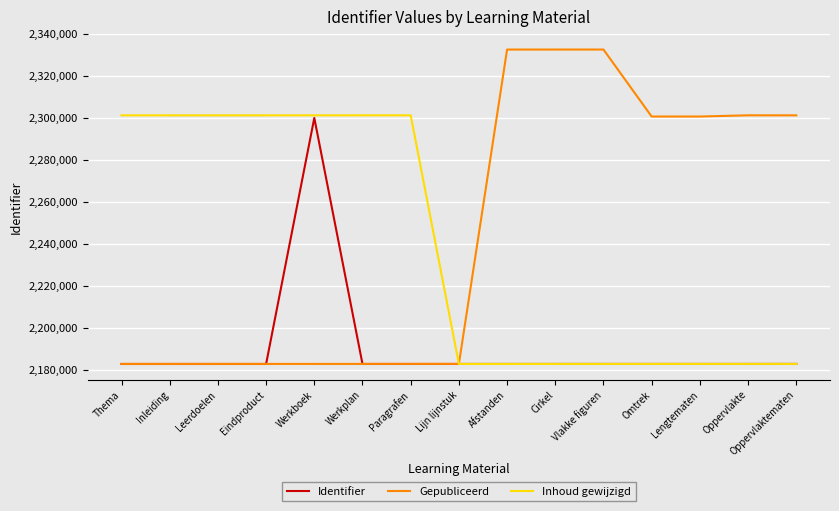

What is the sum of the Inhoud gewijzigd values at Werkboek and Thema?

4602416